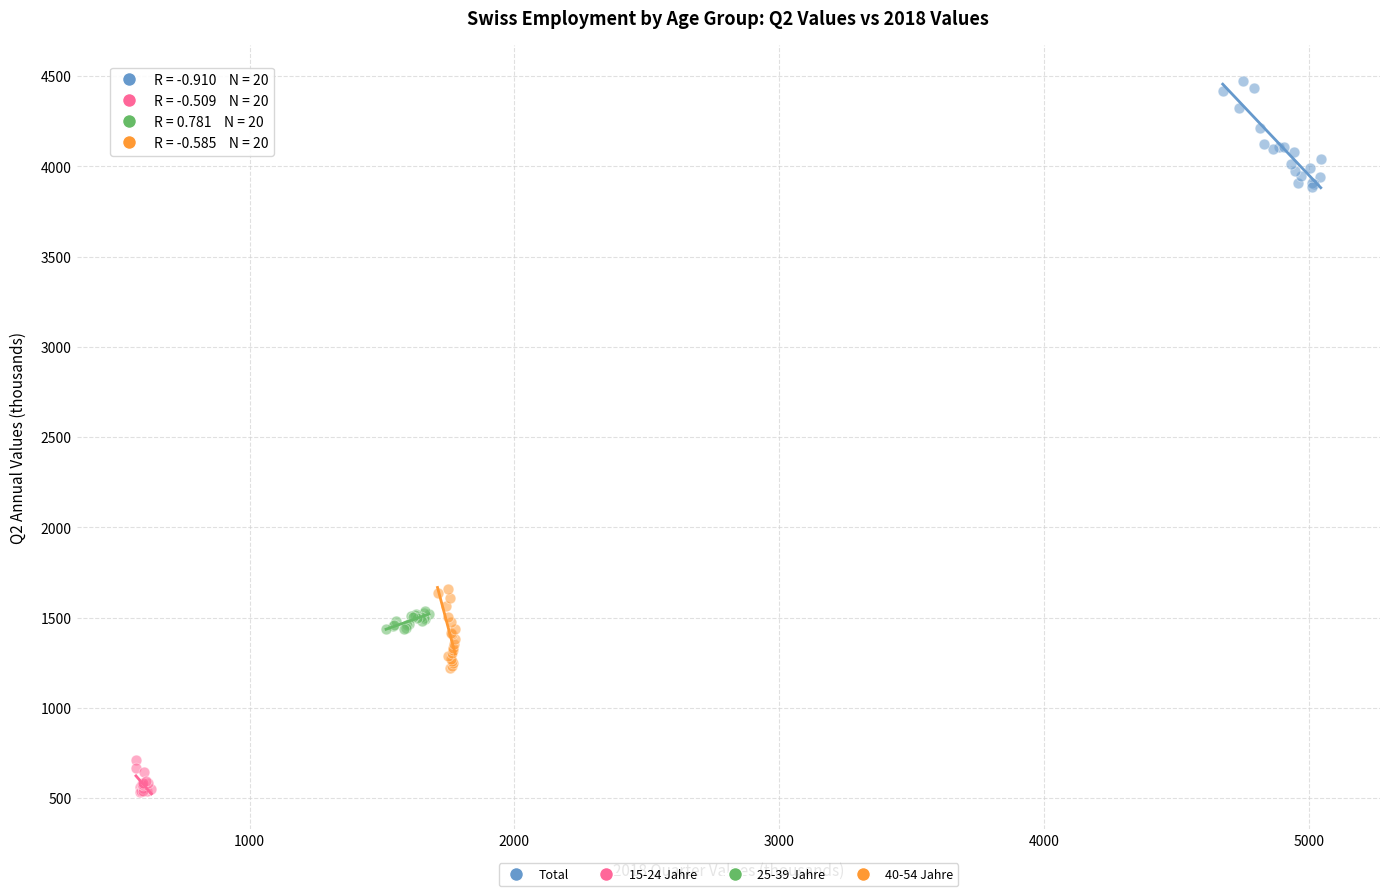

Which series contains the highest Y value?

Total